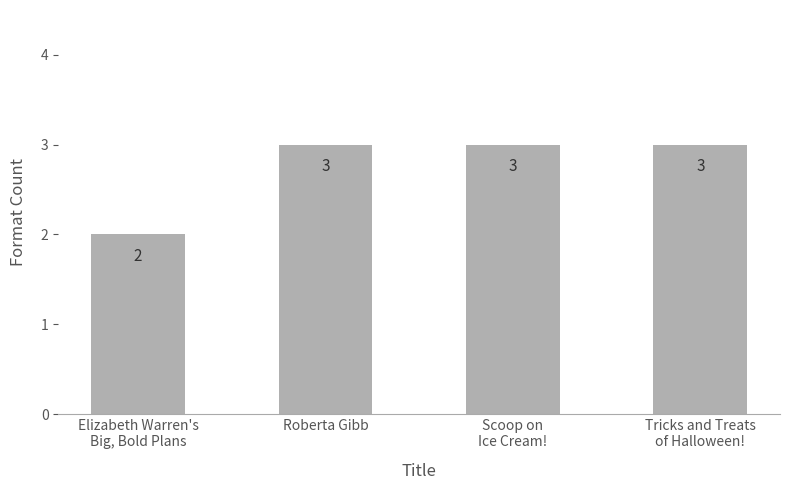

Is it true that the value at Elizabeth Warren's
Big, Bold Plans is 1?

False